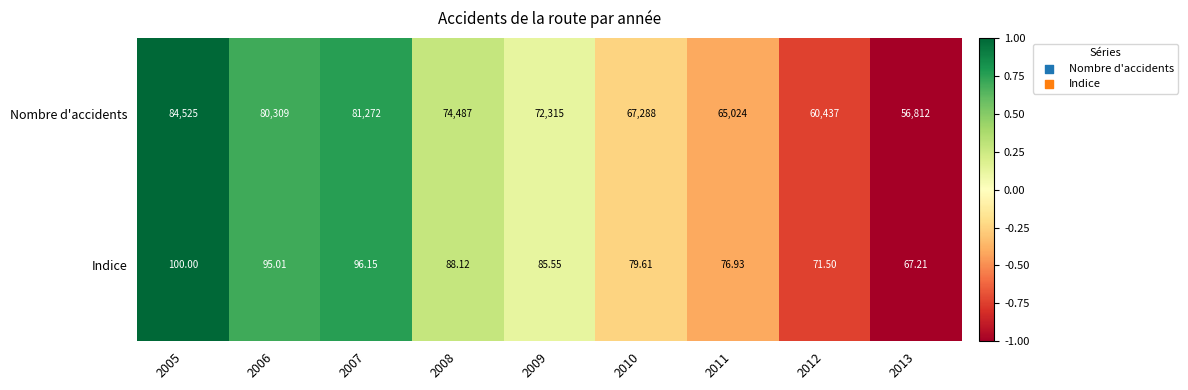

Count the number of categories in the chart.

9